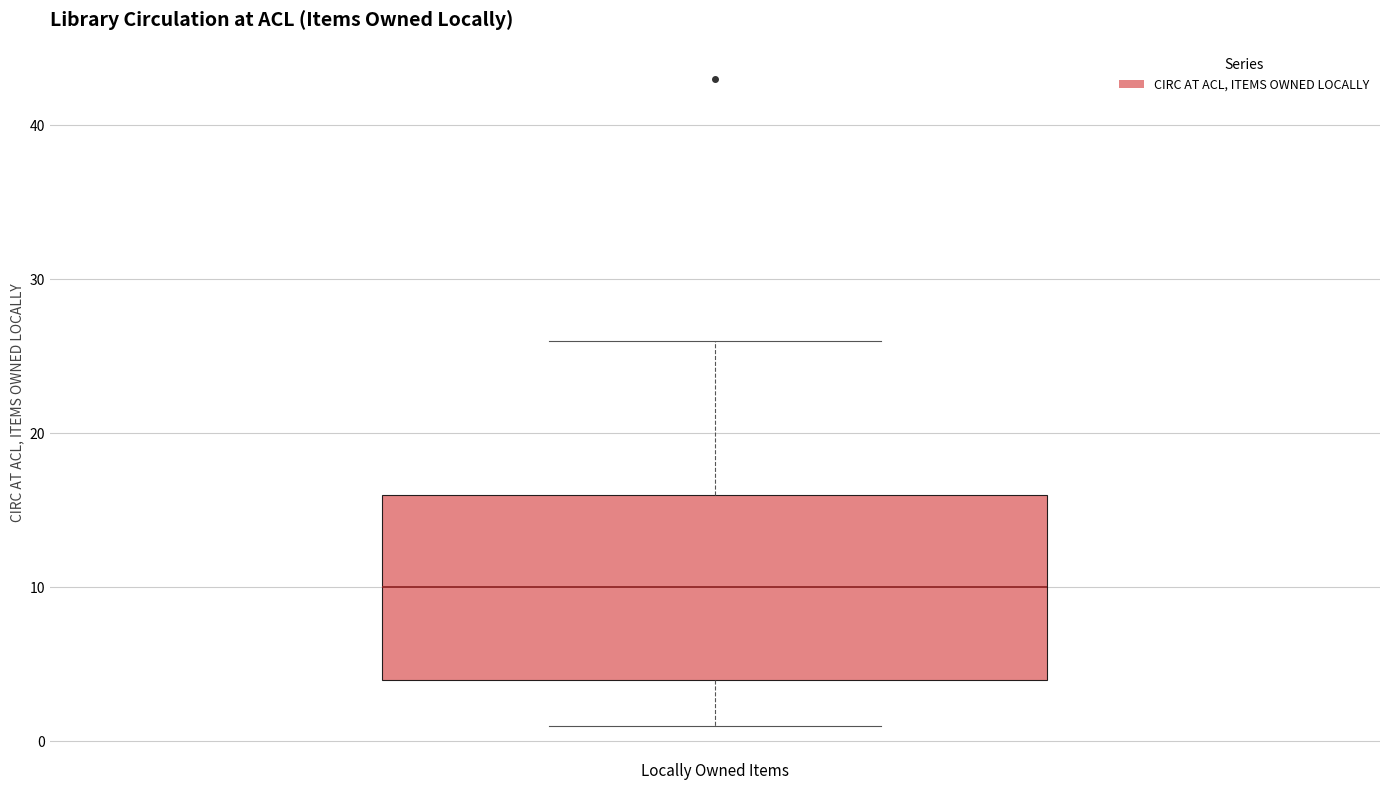

Transcribe this box plot: give where the median line is, the range the box spans, and where the two whiskers end, as read against the y-axis. The values are not printed on the chart, so give them approximately, as read against the axis.

median 10, box 4 to 16, whiskers 1 to 26